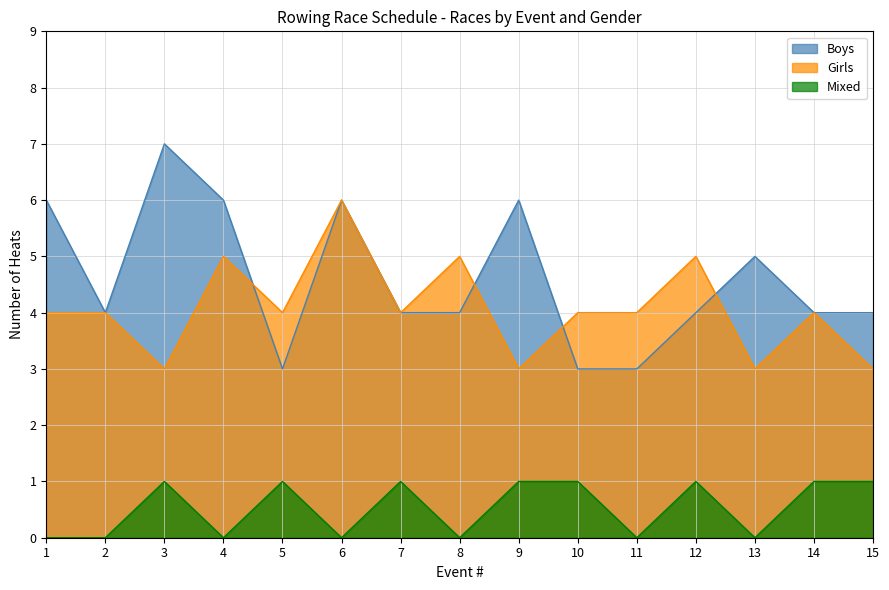

True or false: Boys and Mixed cross at least once.

False